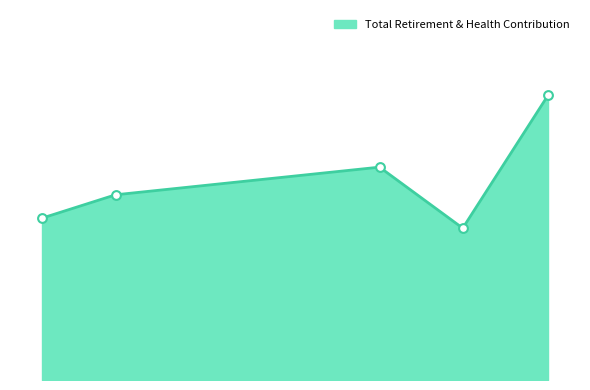

Does the chart have visible grid lines?

No